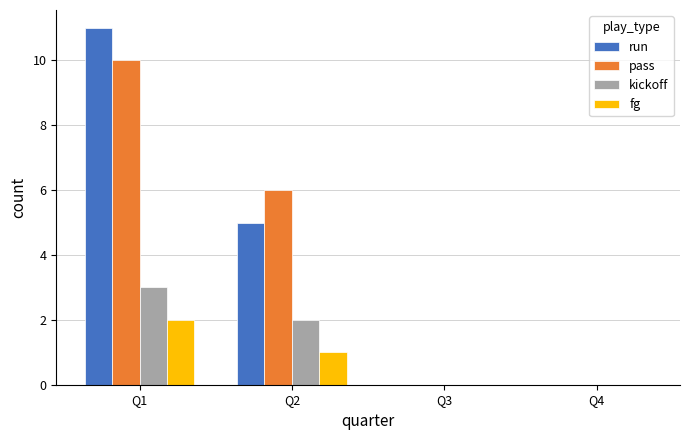

Count the number of data series in this chart.

4